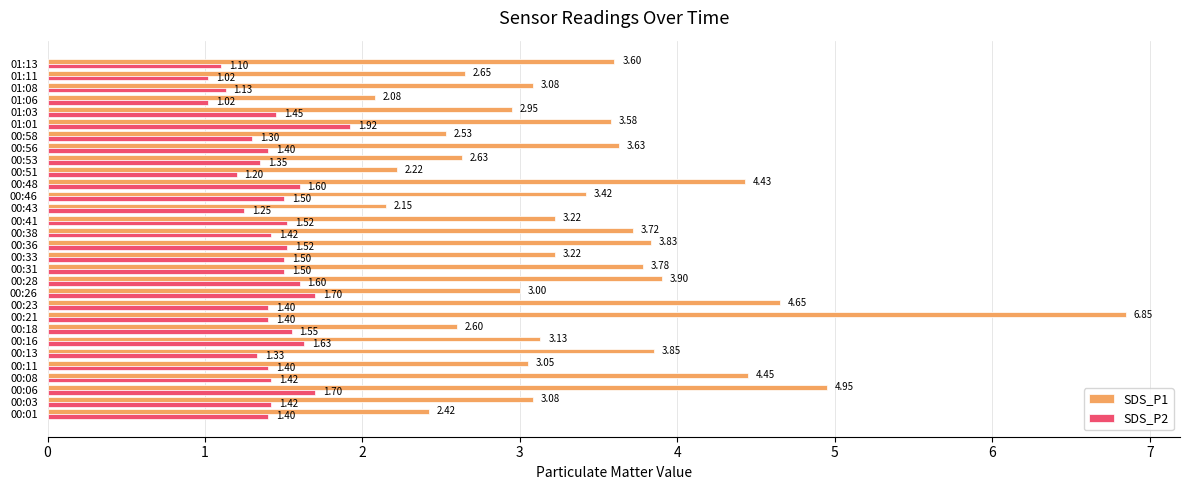

At which category is the sum across all series the highest?

00:21